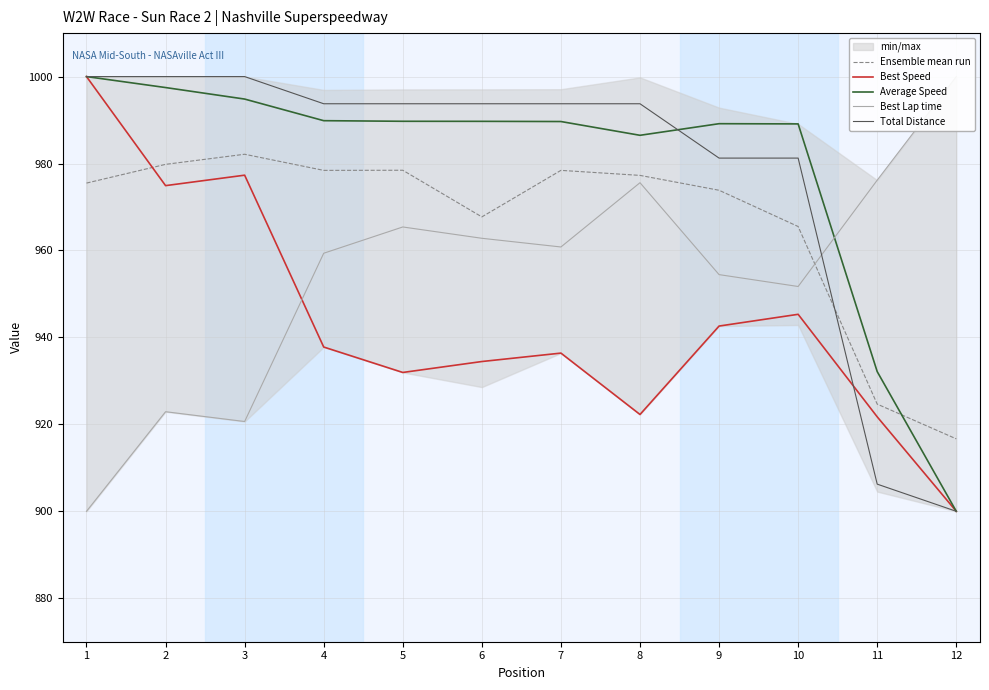

What is the smallest value displayed?

900.0